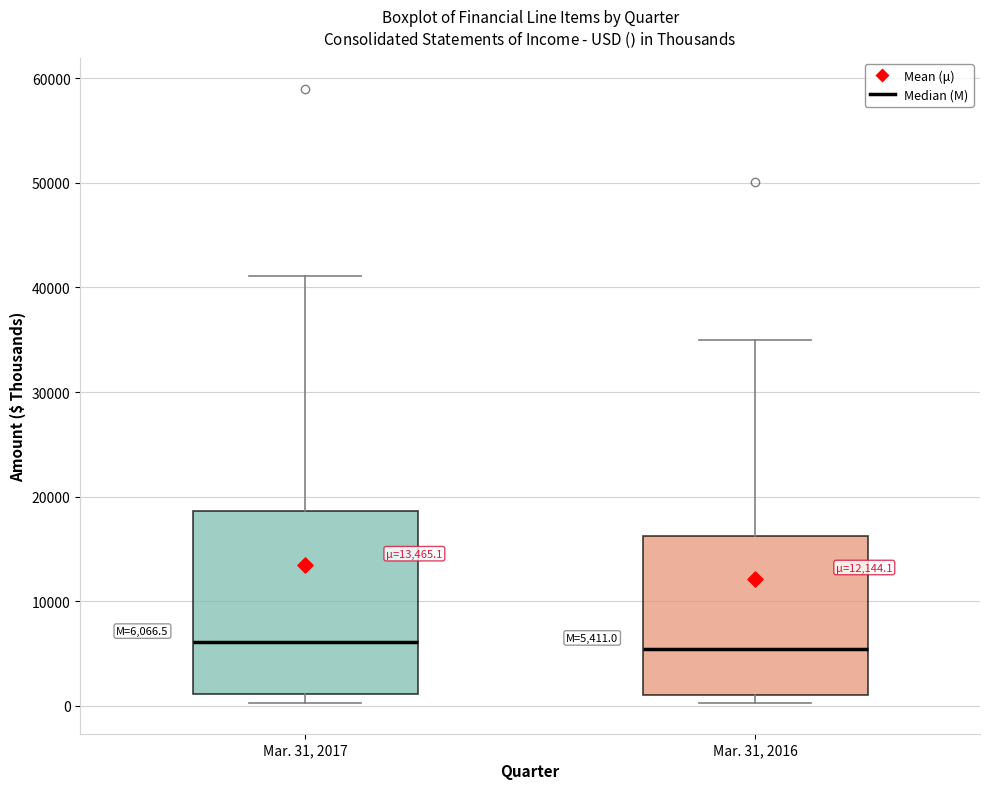

Which box is the tallest, from its lower edge to its upper edge?

Mar. 31, 2017